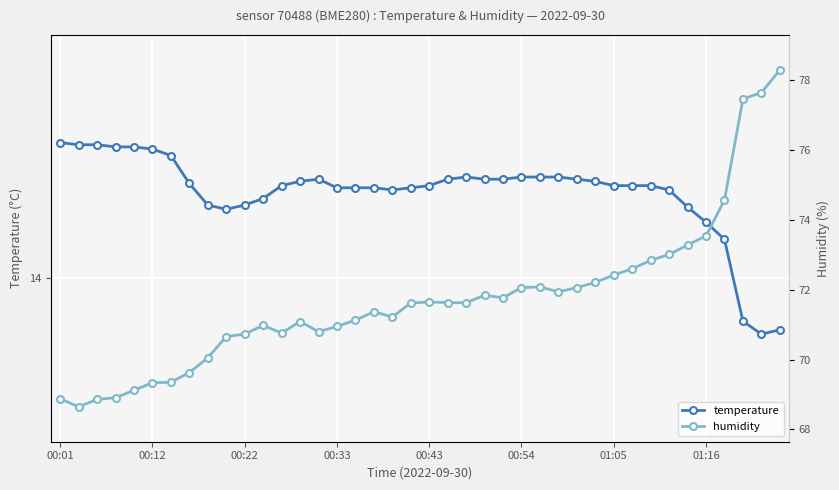

What is the difference between the maximum and minimum values in the temperature series?

0.9